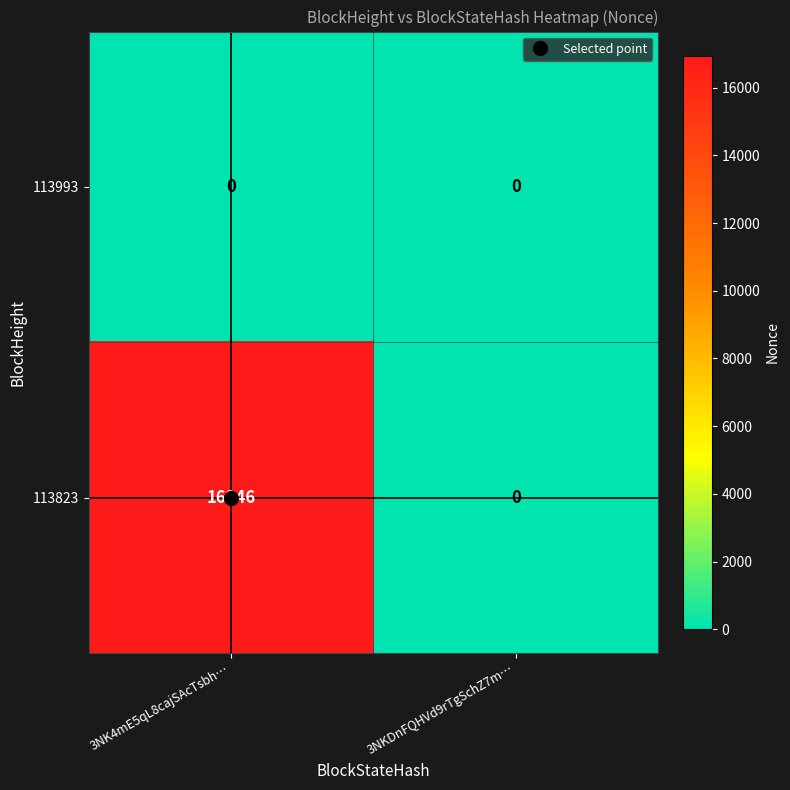

What is the approximate value of 113823 at 3NK4mE5qL8cajSAcTsbh…?

16946